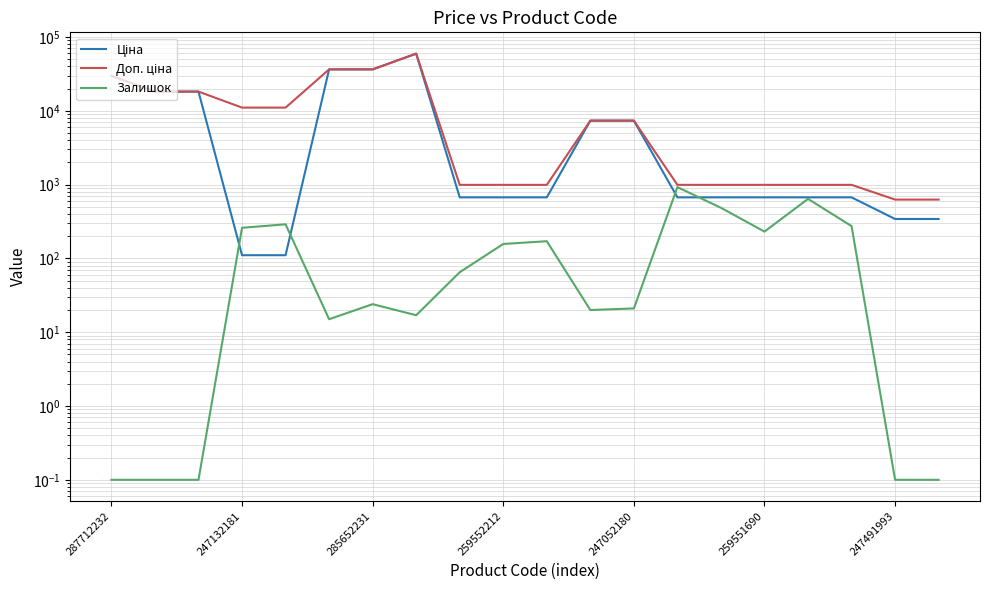

What is the minimum value shown in the chart?

0.1